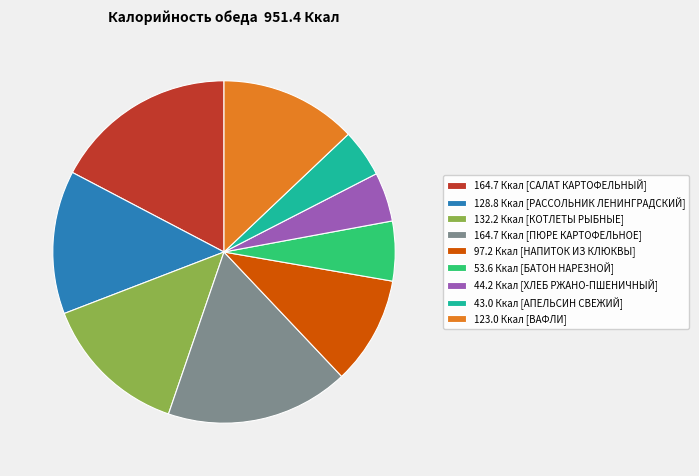

How many segments does this pie chart have?

9